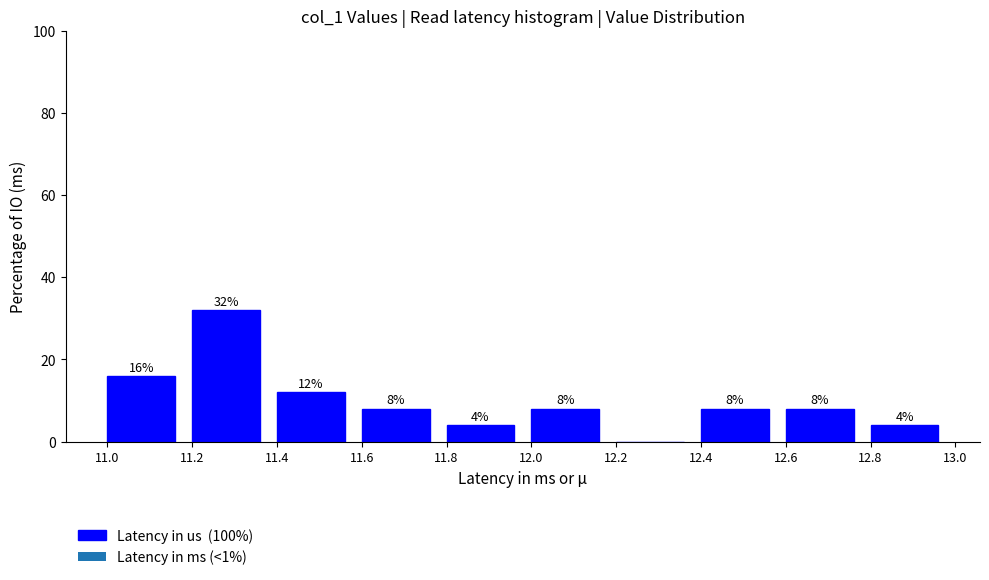

Which range on the x-axis has the tallest bar?

11.2 to 11.4